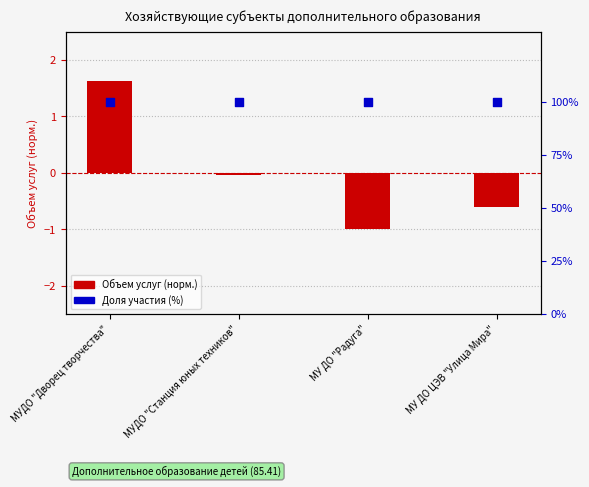

At how many categories does at least one series exceed 84?

4